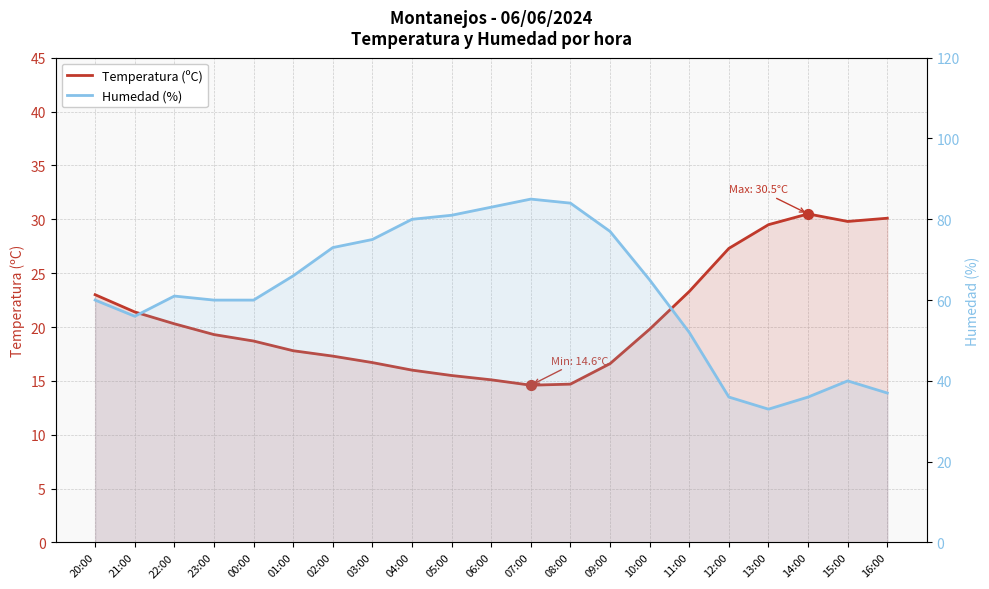

Is the value of Temperatura (ºC) at 06:00 greater than the value of Humedad (%) at 12:00?

No